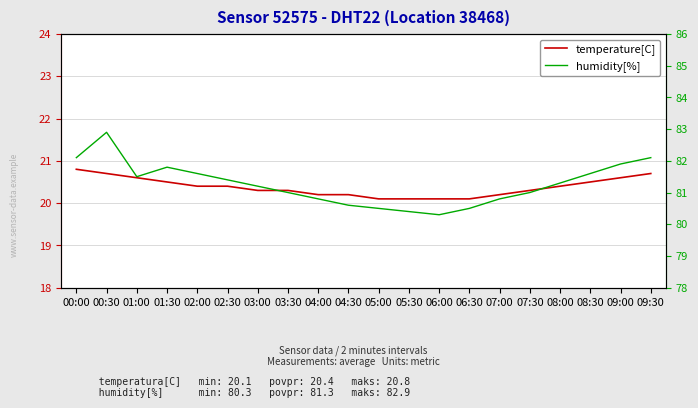

What is the difference between the highest and lowest values at 02:30?

61.0